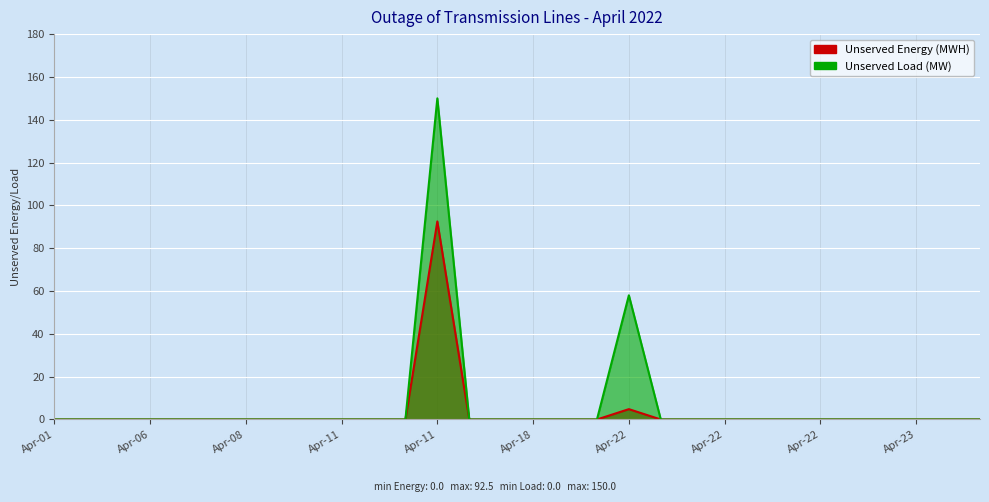

How many lines are shown in the chart?

2